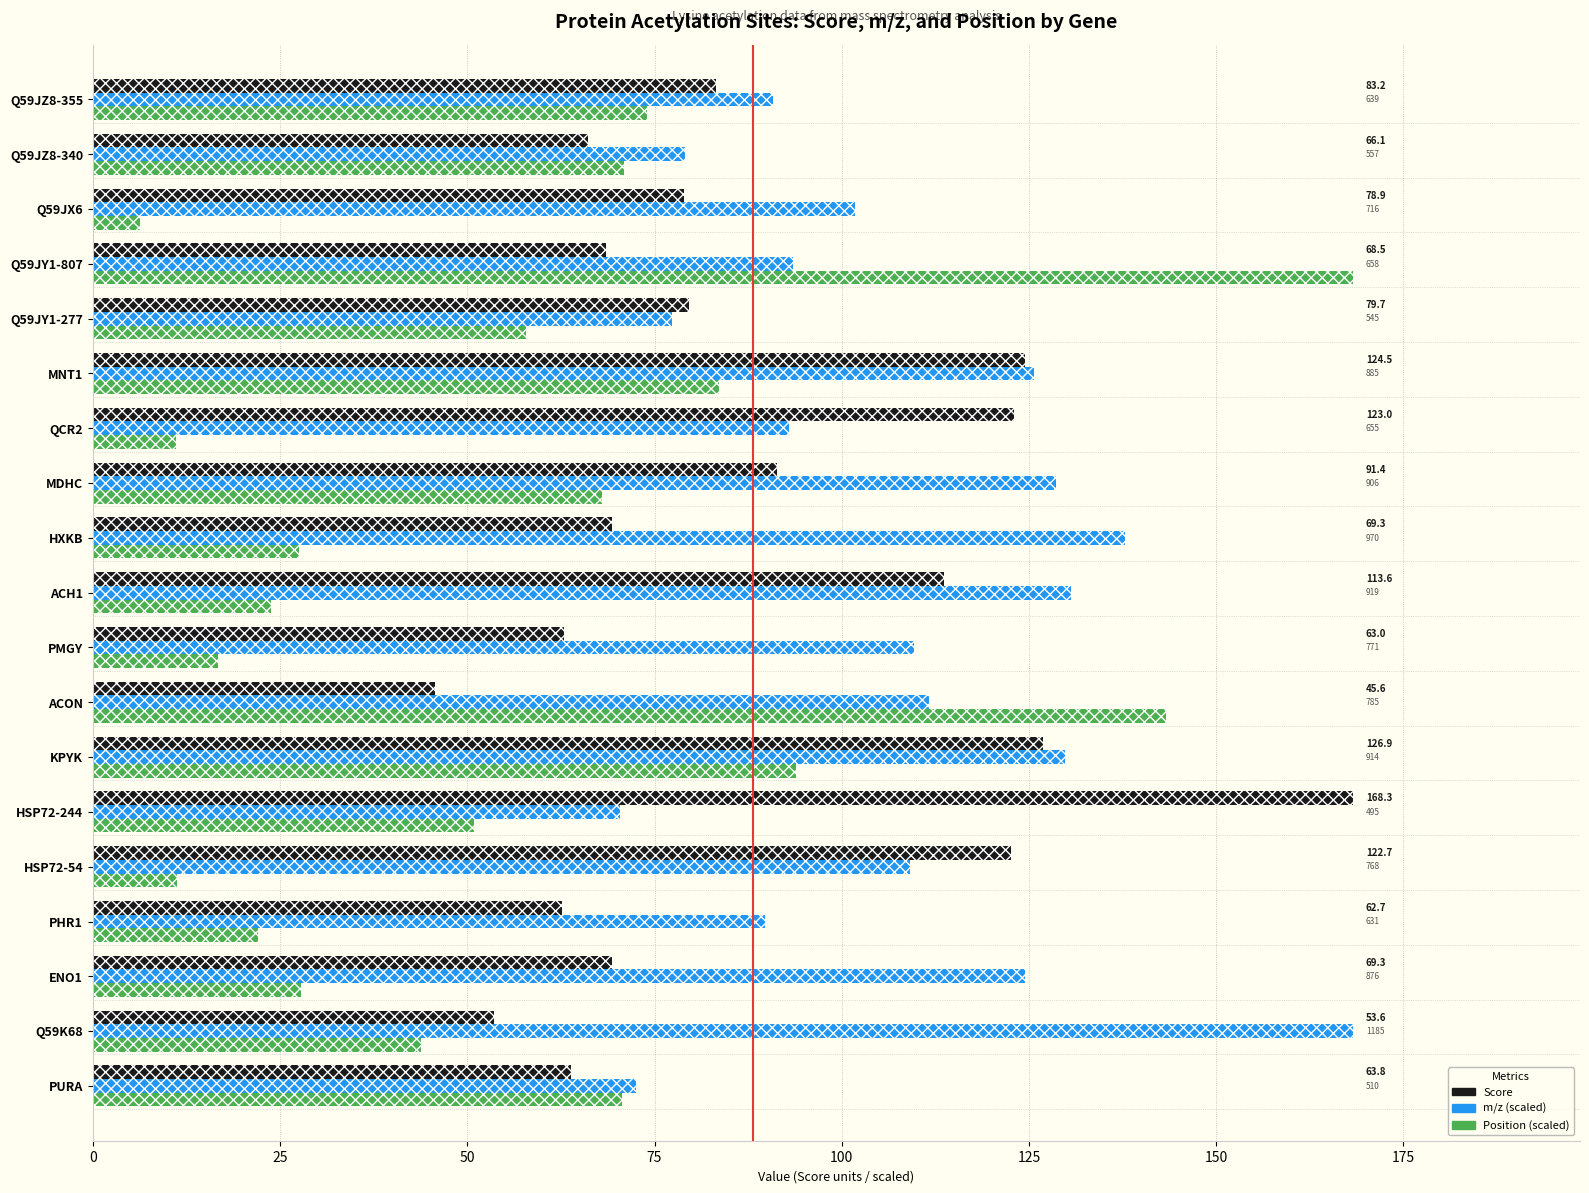

Is the value of m/z (scaled) at MNT1 greater than the value of Score at Q59JY1-807?

Yes